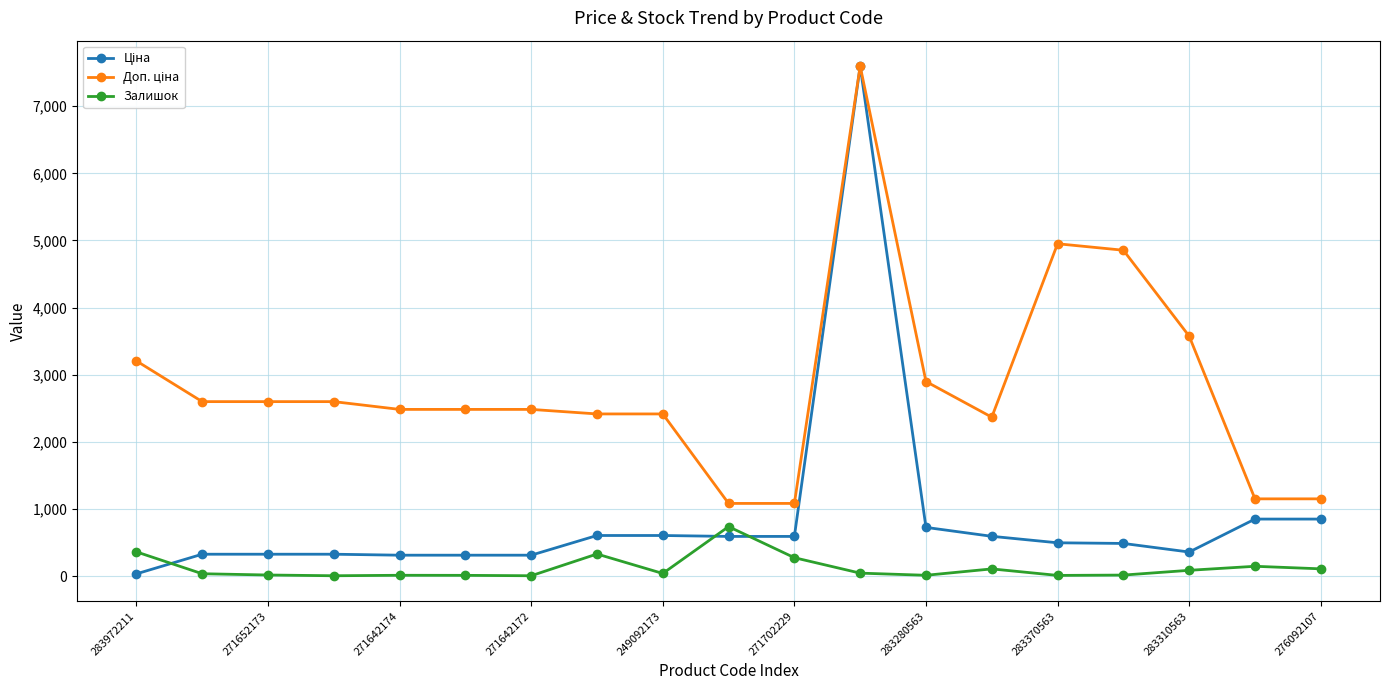

What is the maximum value for Залишок?

736.0